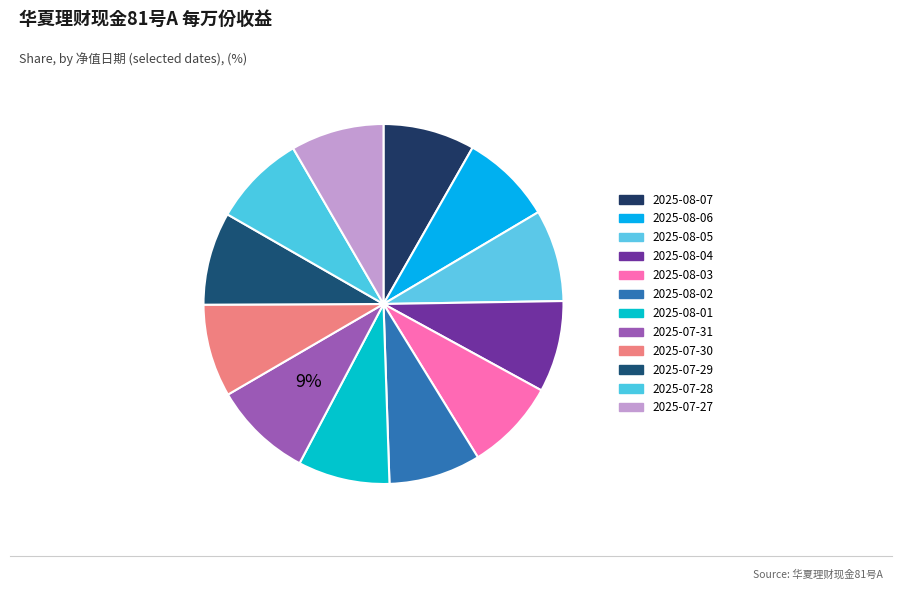

Which slice is the largest?

2025-07-31